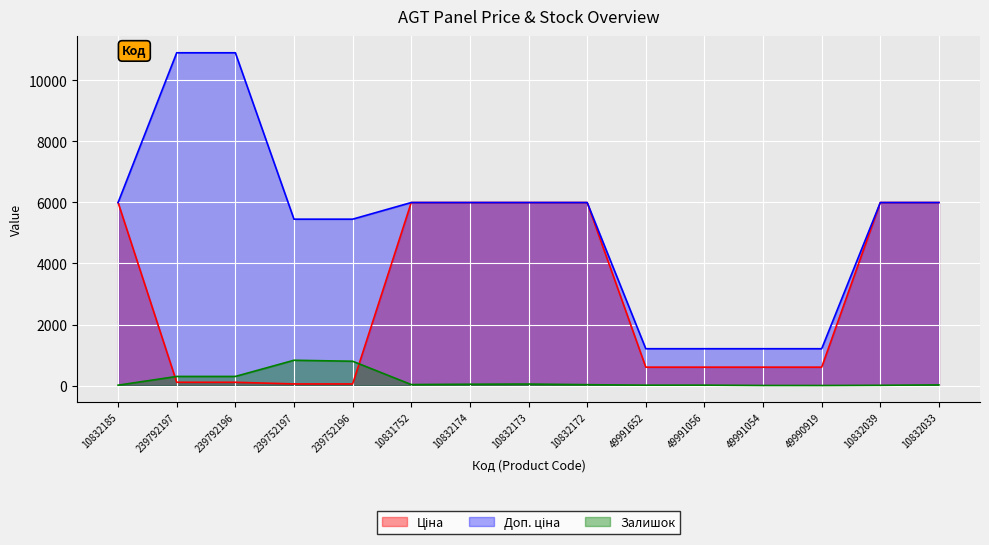

True or false: Залишок and Ціна cross at least once.

True